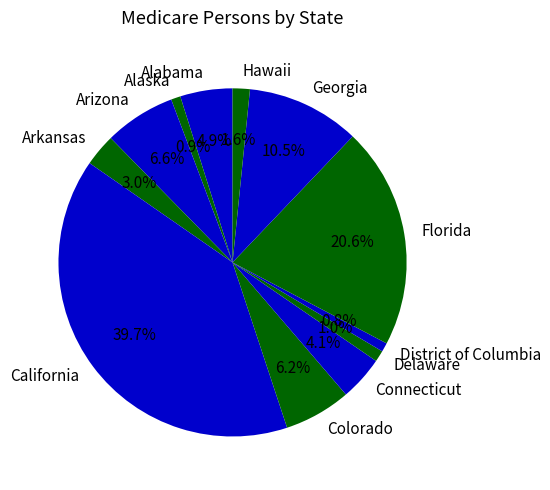

How many slices are in this pie chart?

12